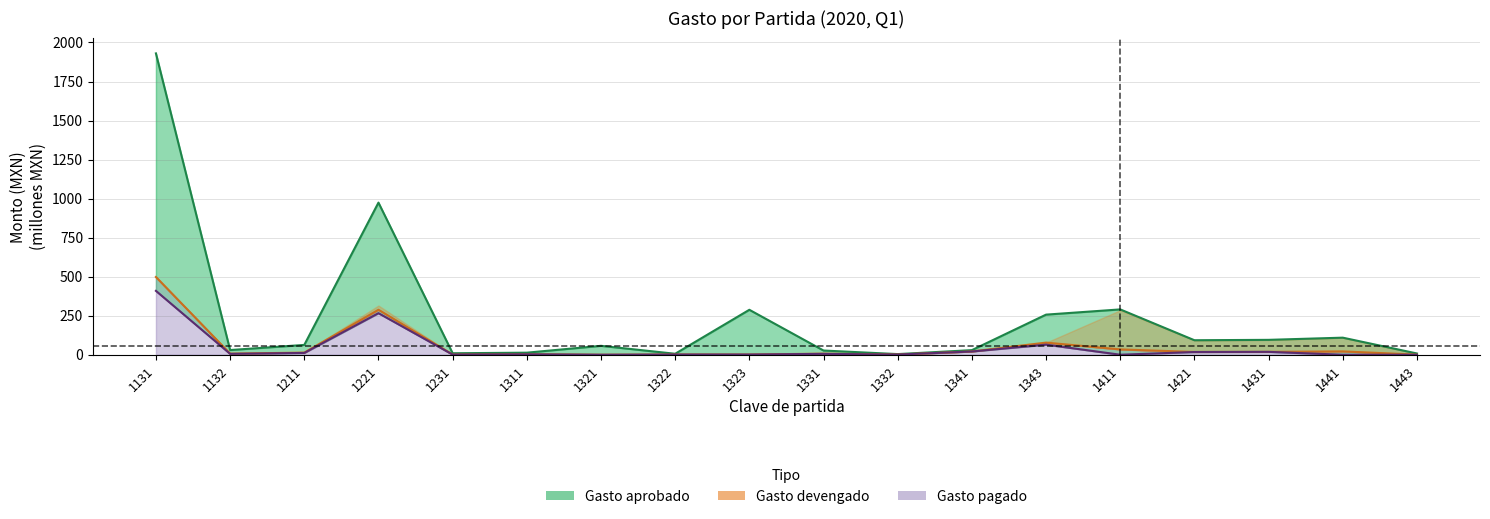

True or false: Gasto modificado and Gasto aprobado intersect in this chart.

False